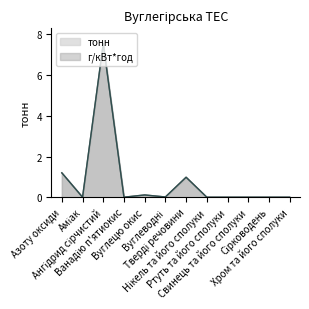

Is the value of тонн at Вуглецю окис greater than the value of г/кВт*год at Нікель та його сполуки?

Yes